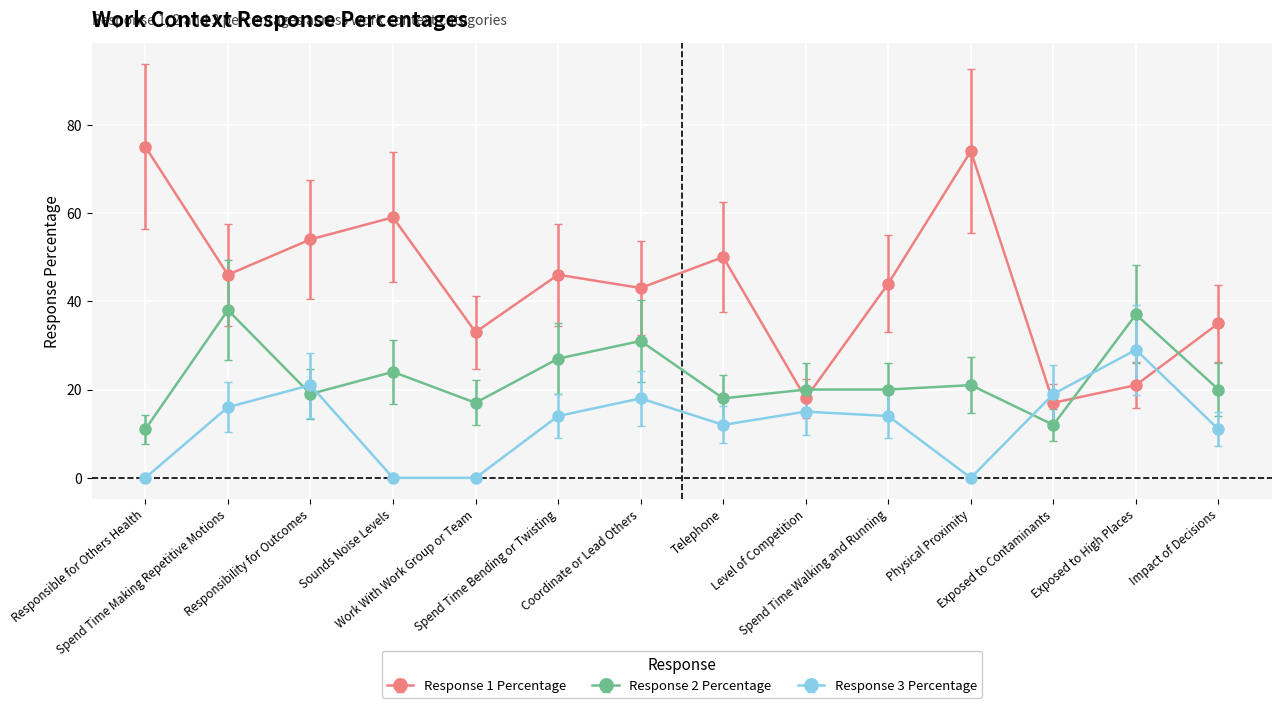

What is the label of the 5th point from the right?

Spend Time Walking and Running